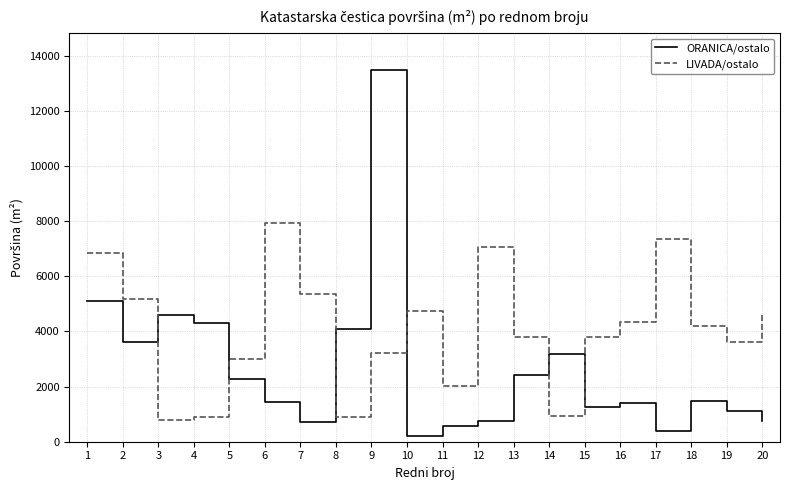

What is the spread (max minus min) of values at 9?

10237